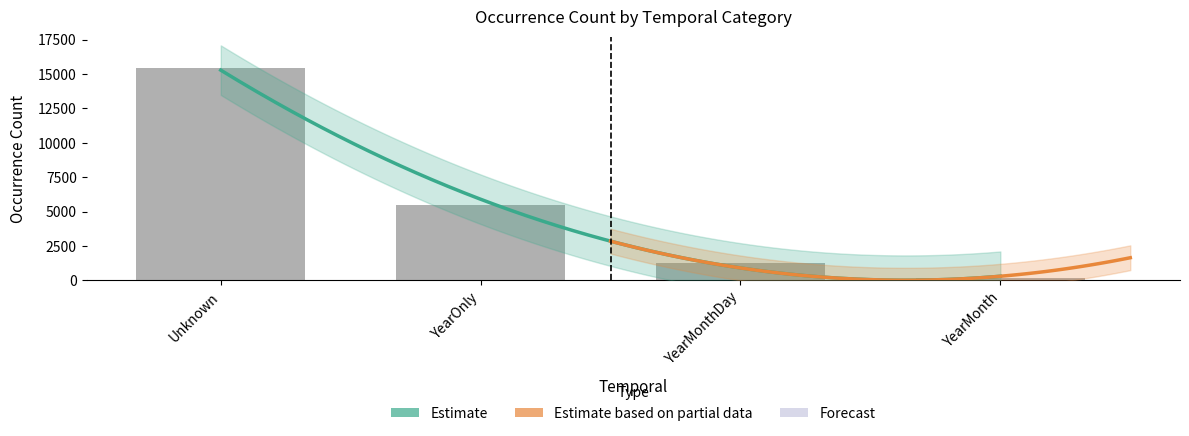

Between Unknown and YearMonthDay, which is larger?

Unknown